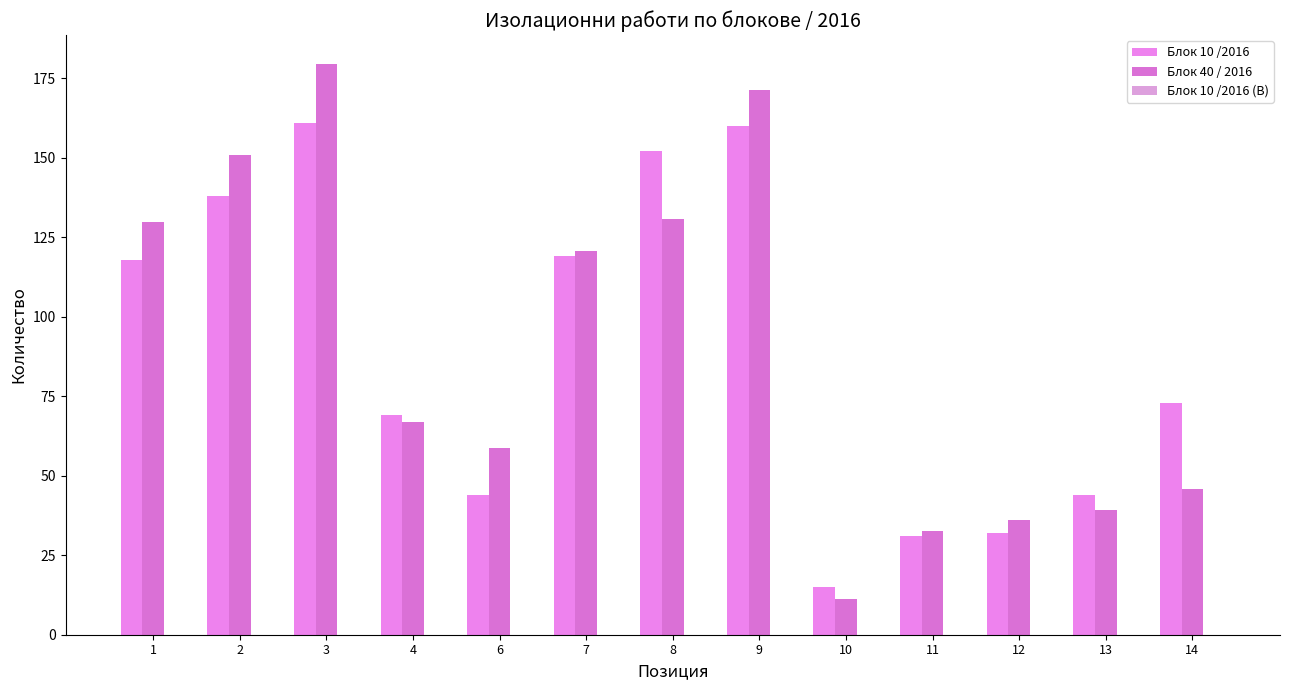

Reading left to right, what are all the values shown in this chart?

Блок 10 /2016: 118.0	138.0	161.0	69.0	44.0	119.0	152.0	160.0	15.0	31.0	32.0	44.0	73.0
Блок 40 / 2016: 129.8	151.0	179.6	66.9	58.8	120.8	130.6	171.5	11.3	32.7	35.9	39.2	45.7
Блок 10 /2016 (B): 0.0	0.0	0.0	0.0	0.0	0.0	0.0	0.0	0.0	0.0	0.0	0.0	0.0